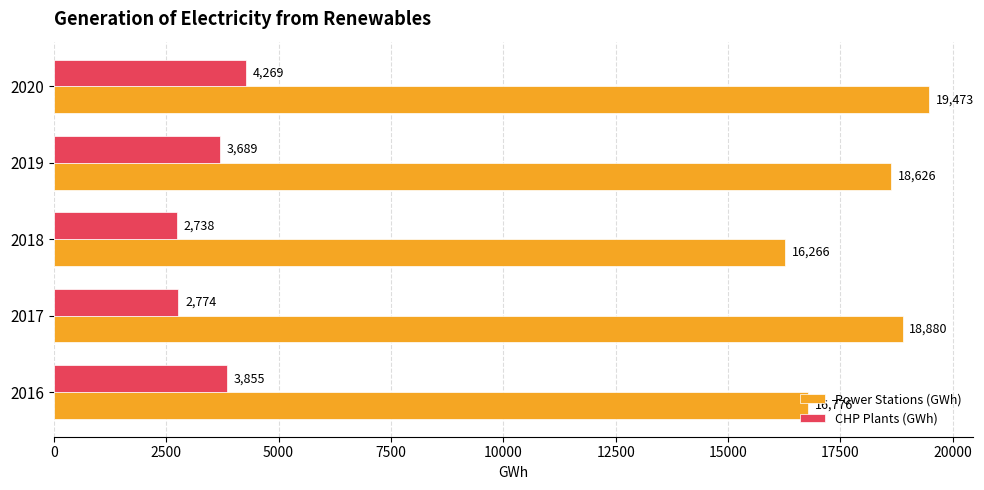

How many series are shown in this chart?

2